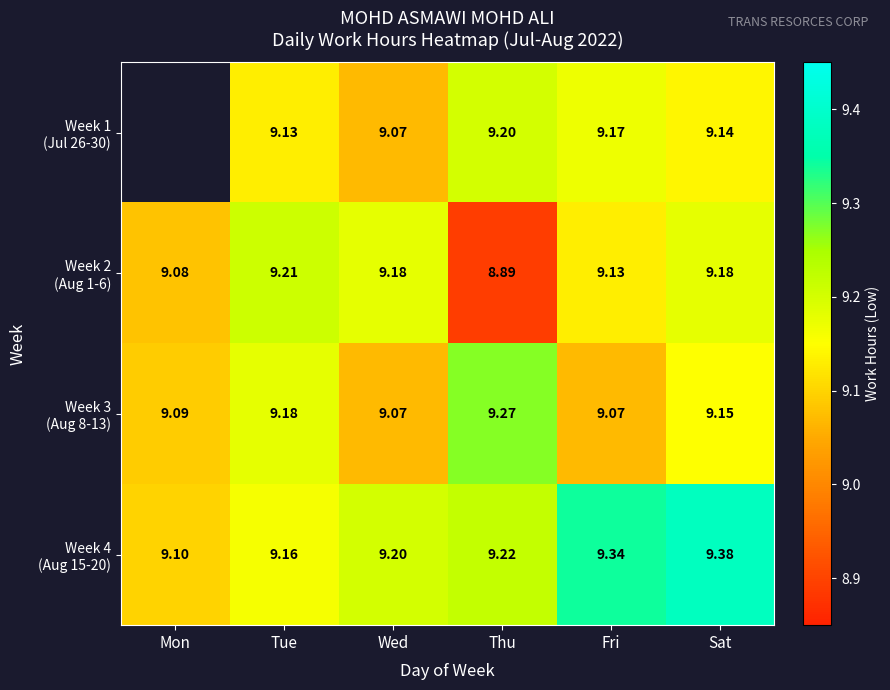

Rank the series by their maximum value, from lowest to highest.

Week 1 (Jul 26-30), Week 2 (Aug 1-6), Week 3 (Aug 8-13), Week 4 (Aug 15-20)